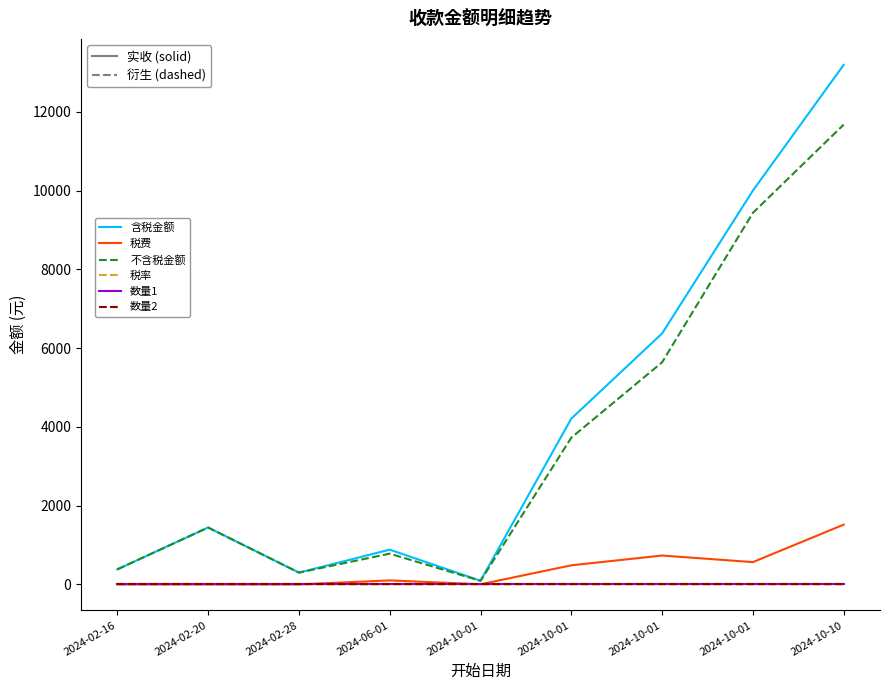

At which label does 含税金额 first exceed 1444?

2024-02-20